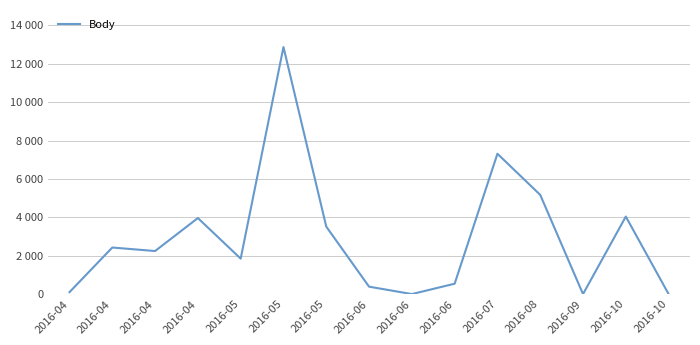

At which category does the data reach its first local peak?

2016-04